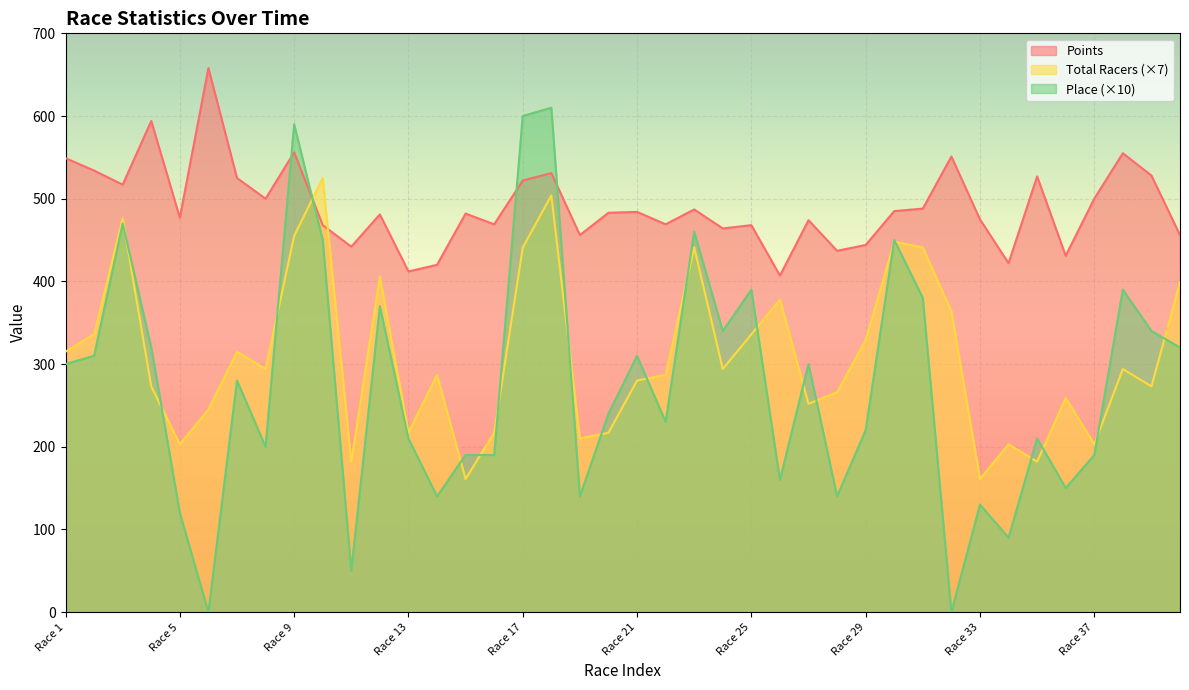

True or false: Total Racers has a value of 441 at Race 17.

True